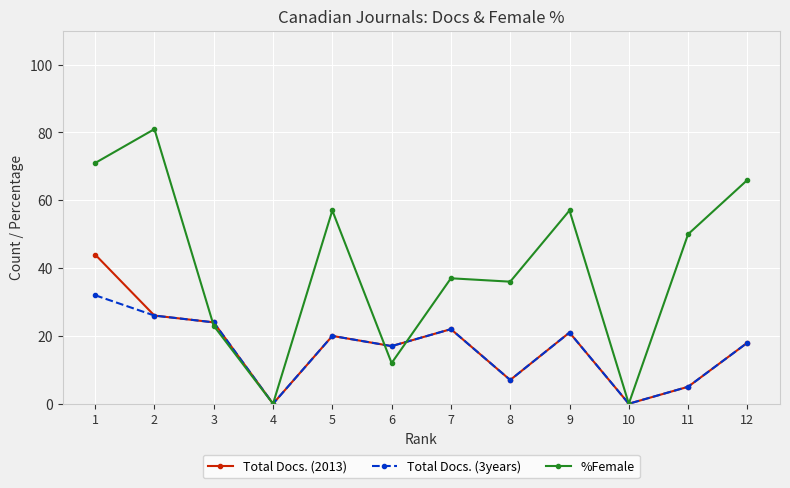

How many series are shown in this chart?

3